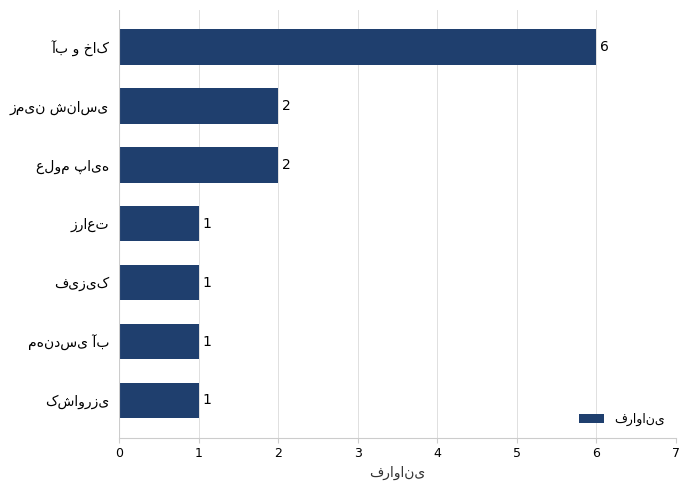

What is the maximum value shown in the chart?

6